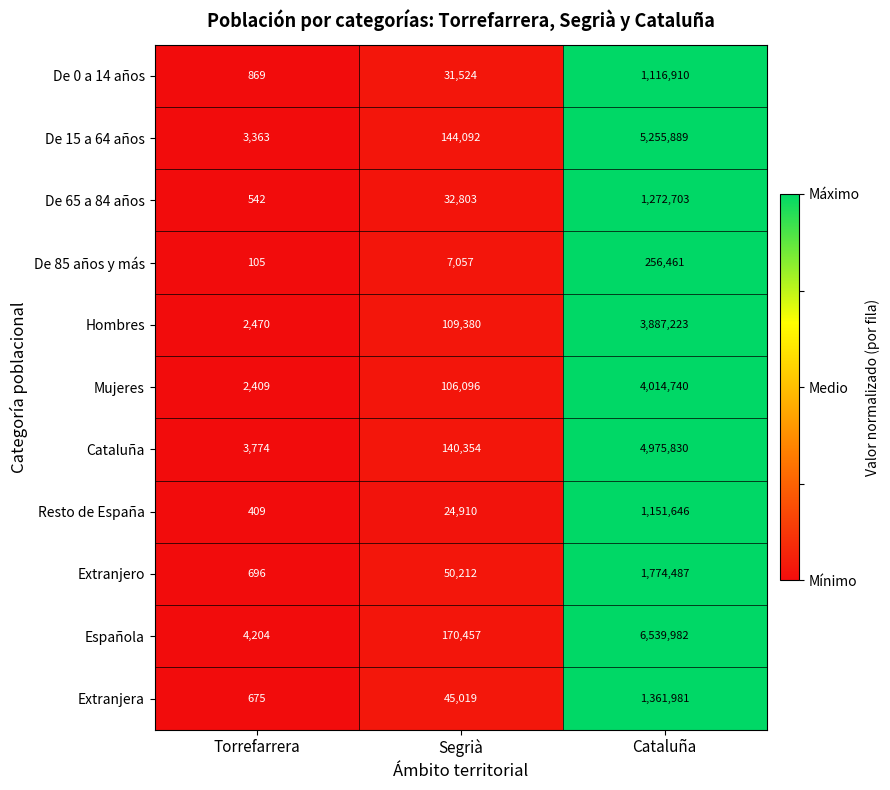

The De 0 a 14 años series shows 869 at Torrefarrera. True or false?

True